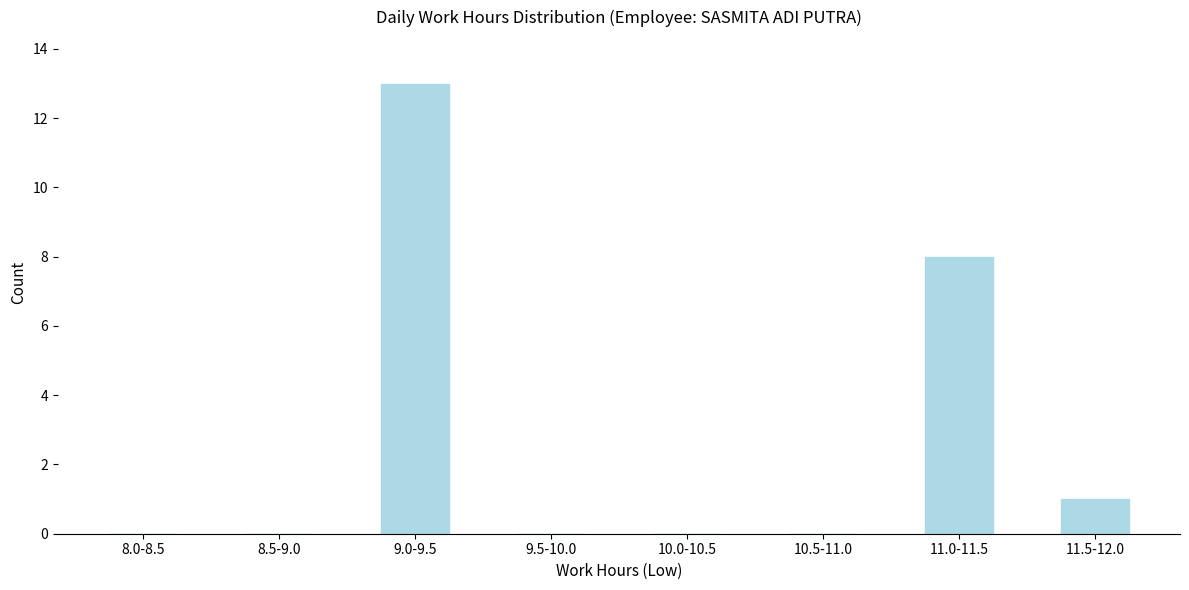

Reading right to left, transcribe all the data shown in this chart.

11.5-12.0=1	11.0-11.5=8	10.5-11.0=0	10.0-10.5=0	9.5-10.0=0	9.0-9.5=13	8.5-9.0=0	8.0-8.5=0